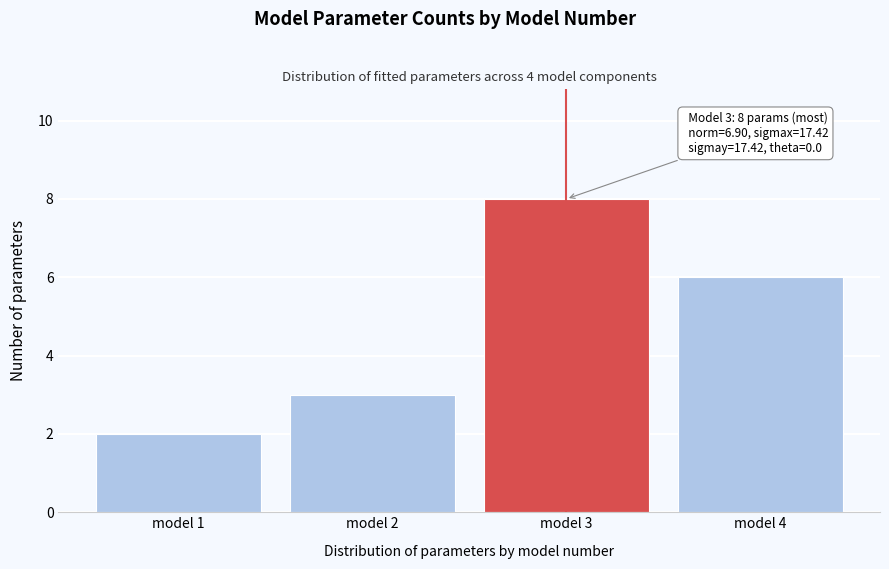

Reading left to right, list all the values displayed in this chart.

model 1=2	model 2=3	model 3=8	model 4=6